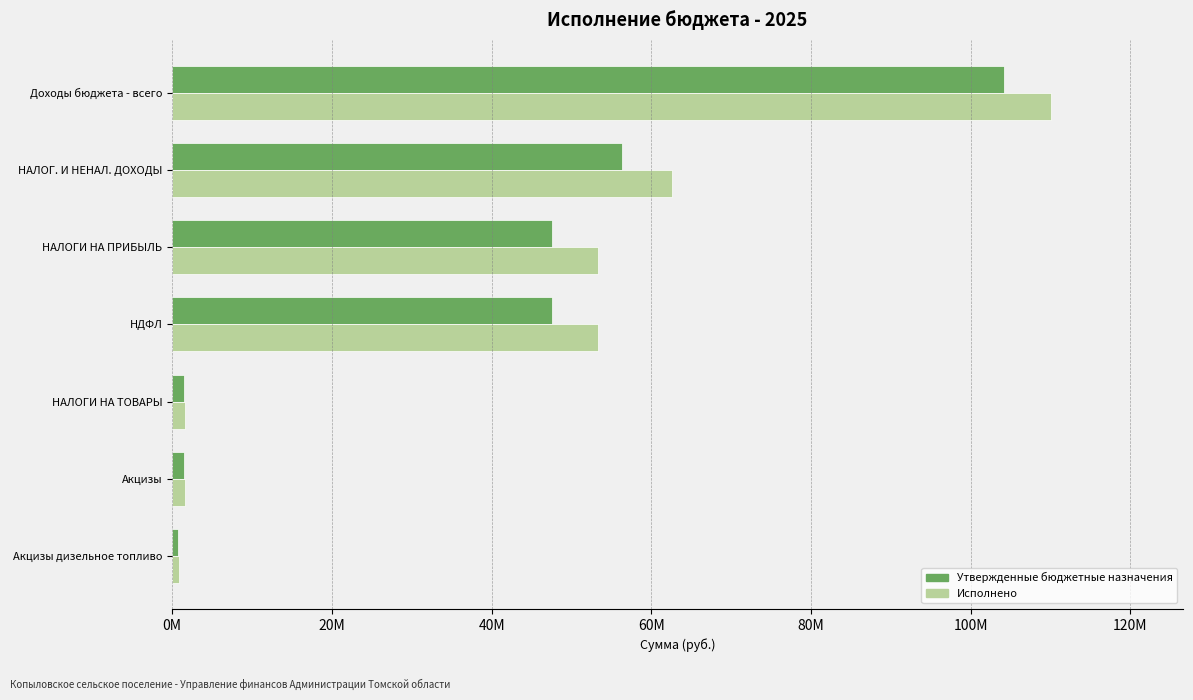

What are all the series names shown in the legend?

Утвержденные бюджетные назначения, Исполнено